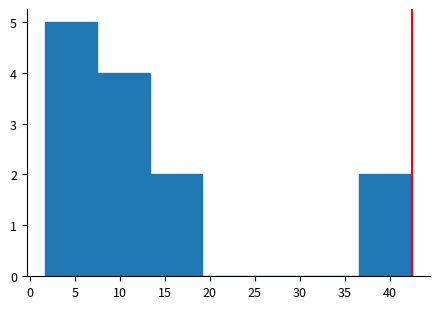

What is the height of the bar covering 36.5 to 42.5 on the x-axis? Neither the bar edges nor the heights are printed on the chart, so give them approximately, as read against the axes.

2